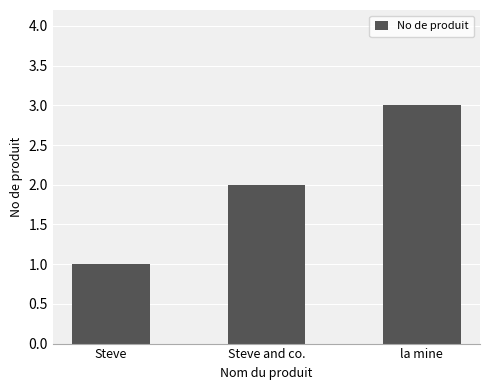

Which has a higher value, Steve and co. or Steve?

Steve and co.